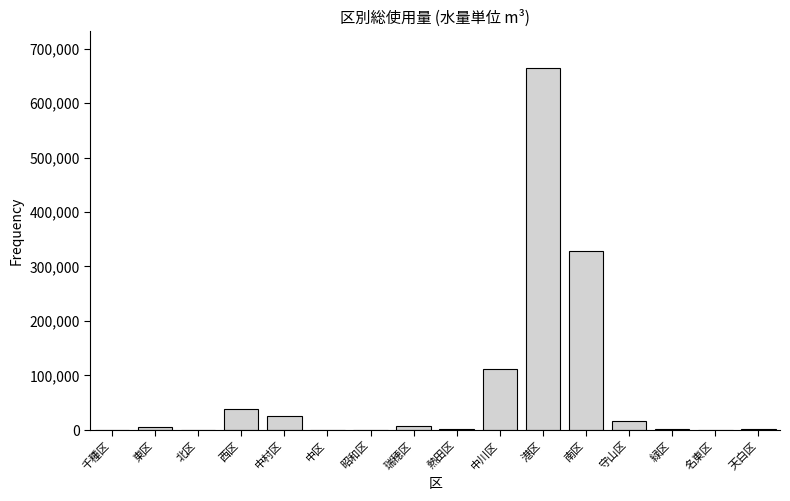

The chart shows a value of 327561 at 南区. True or false?

True